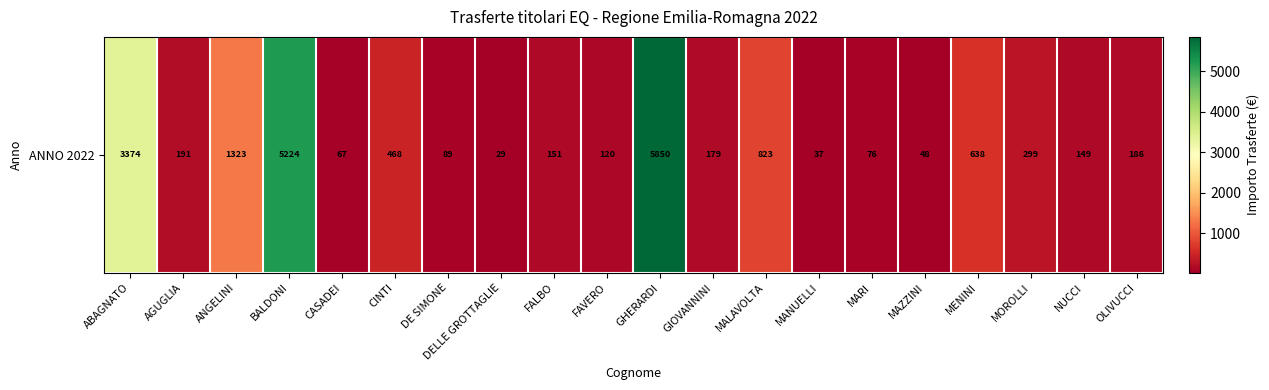

What is the change in value from ANGELINI to FALBO?

-1172.0